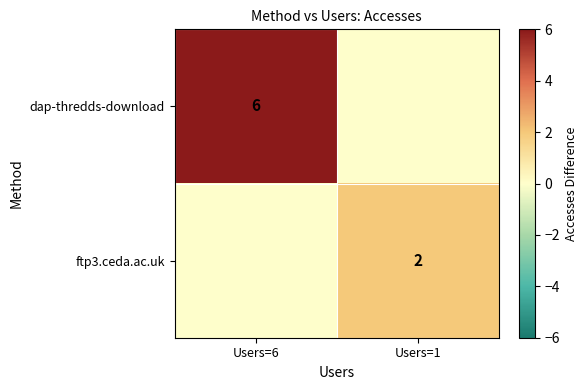

True or false: ftp3.ceda.ac.uk has a value of 2 at Users=1.

True